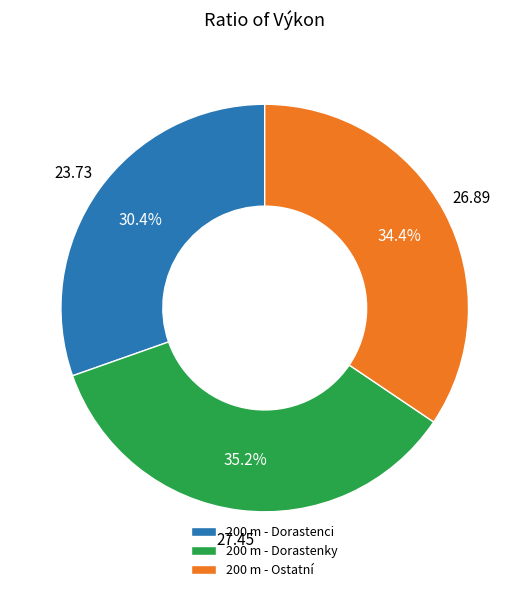

Combined, do 200 m - Dorastenky and 200 m - Dorastenci account for over 50%?

Yes